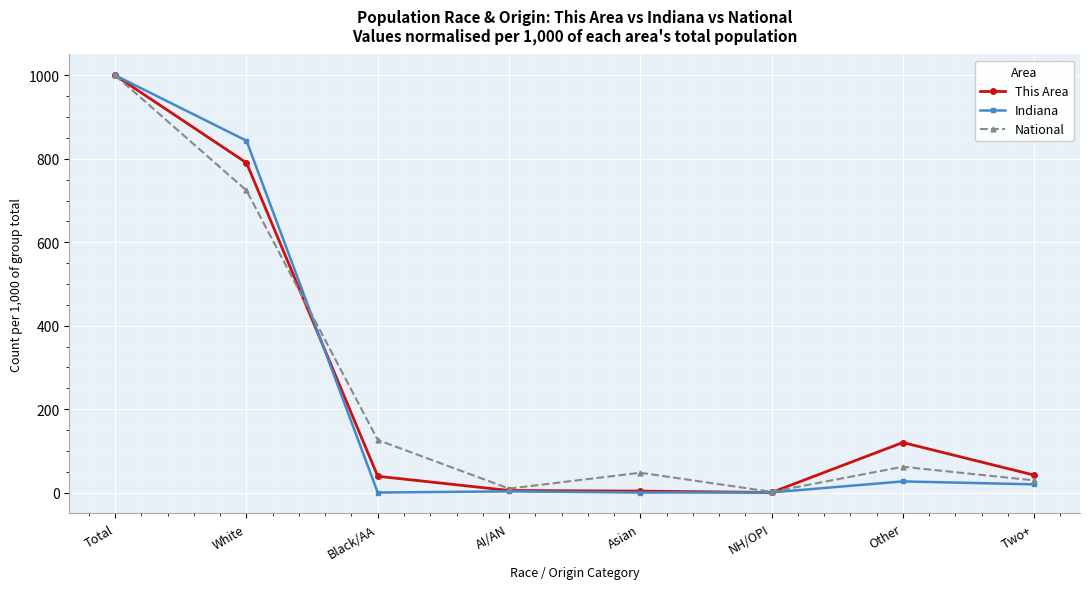

How many values in the This Area series exceed 41?

4